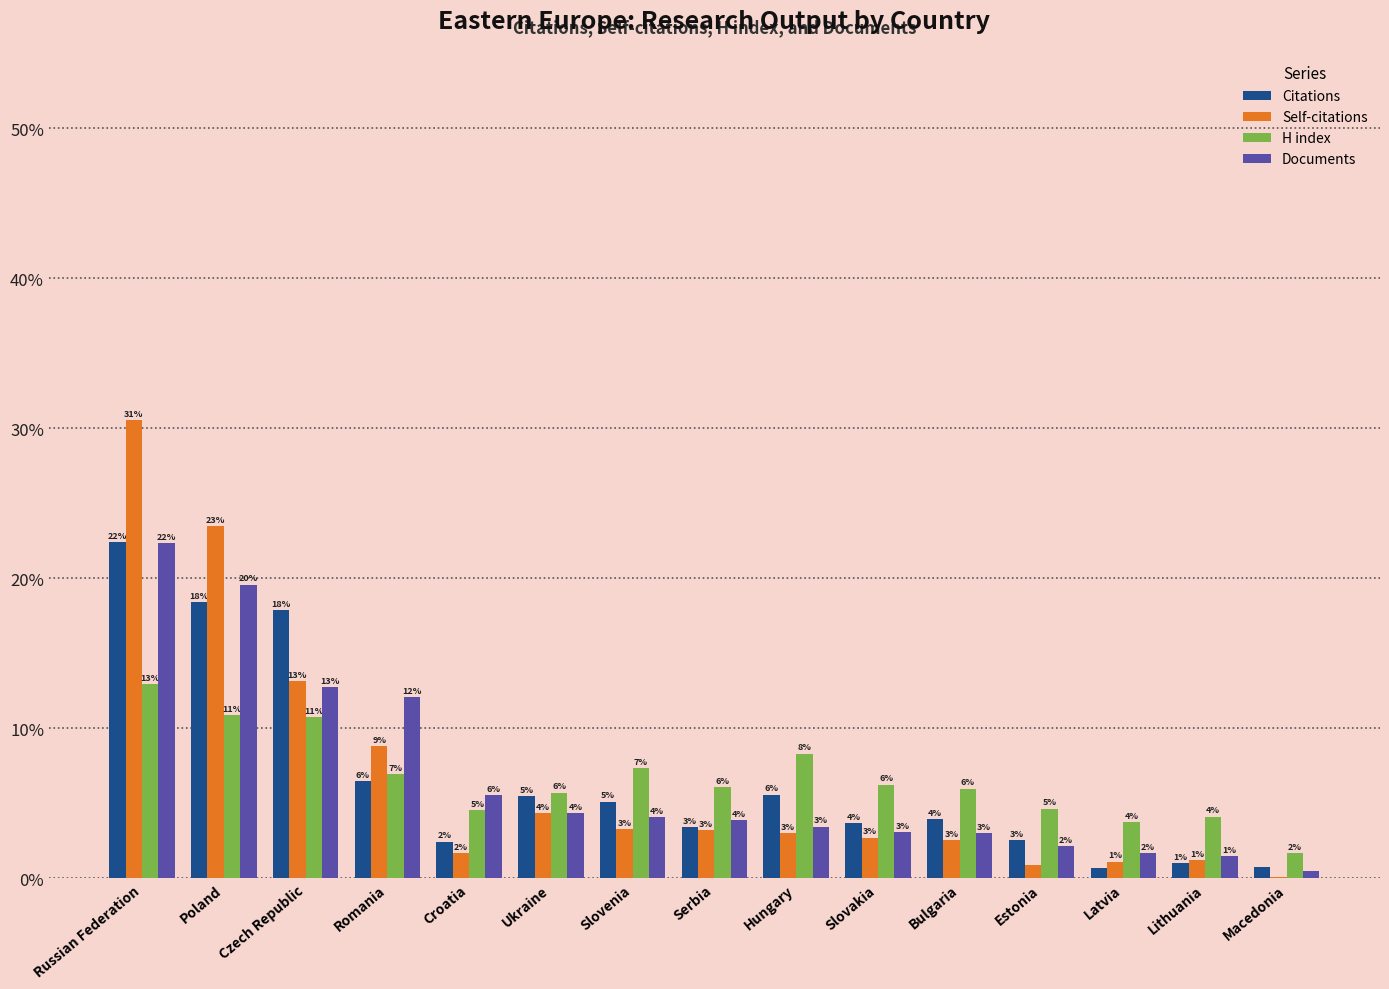

Is the value of Self-citations at Latvia greater than the value of Citations at Czech Republic?

No